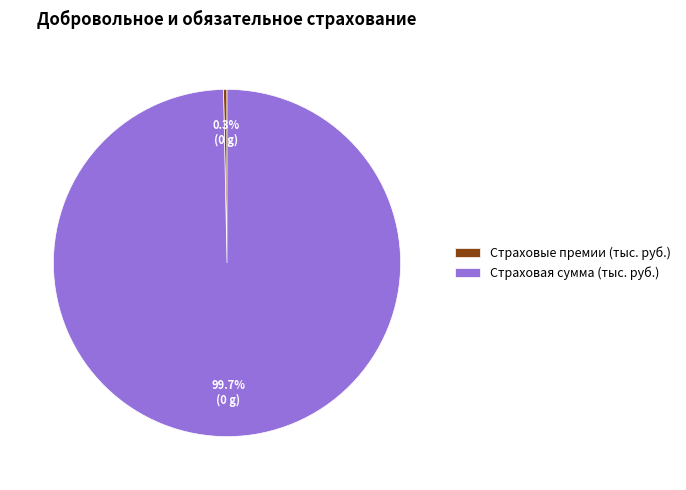

What is the smallest slice in the pie chart?

Страховые премии (тыс. руб.)